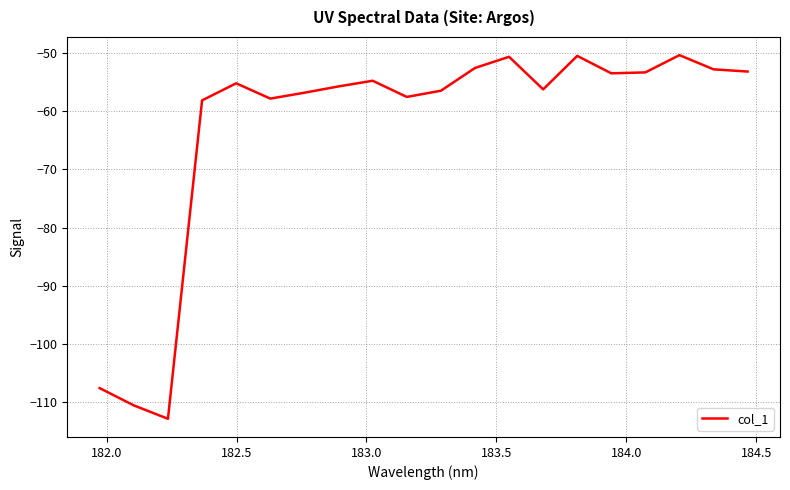

What is the smallest value displayed?

-112.8